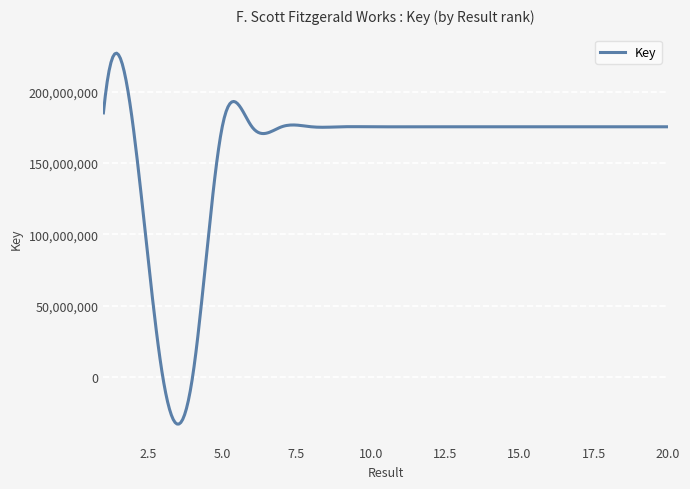

What is the greatest value displayed?

226829921.5